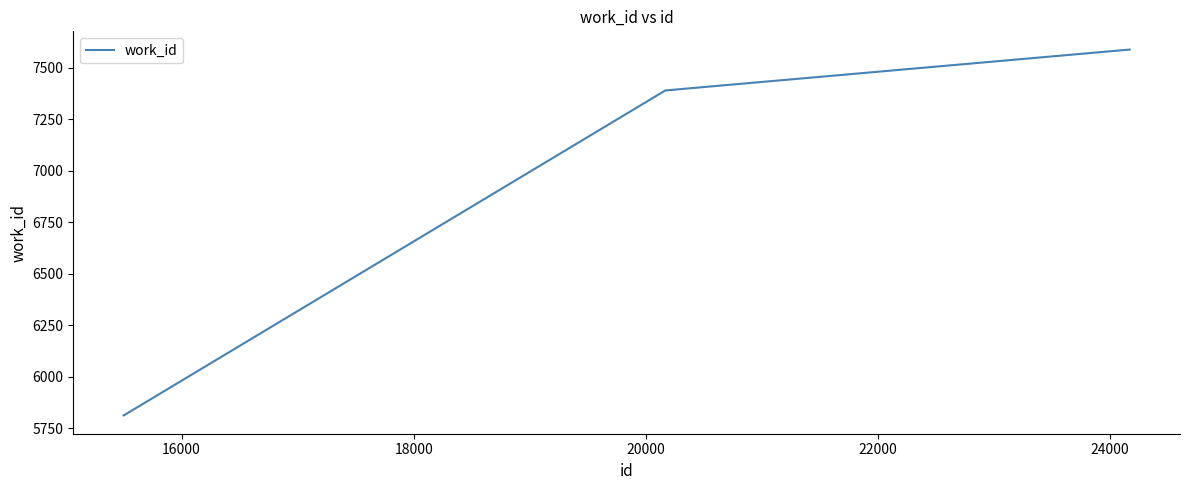

What is the minimum value shown in the chart?

5813